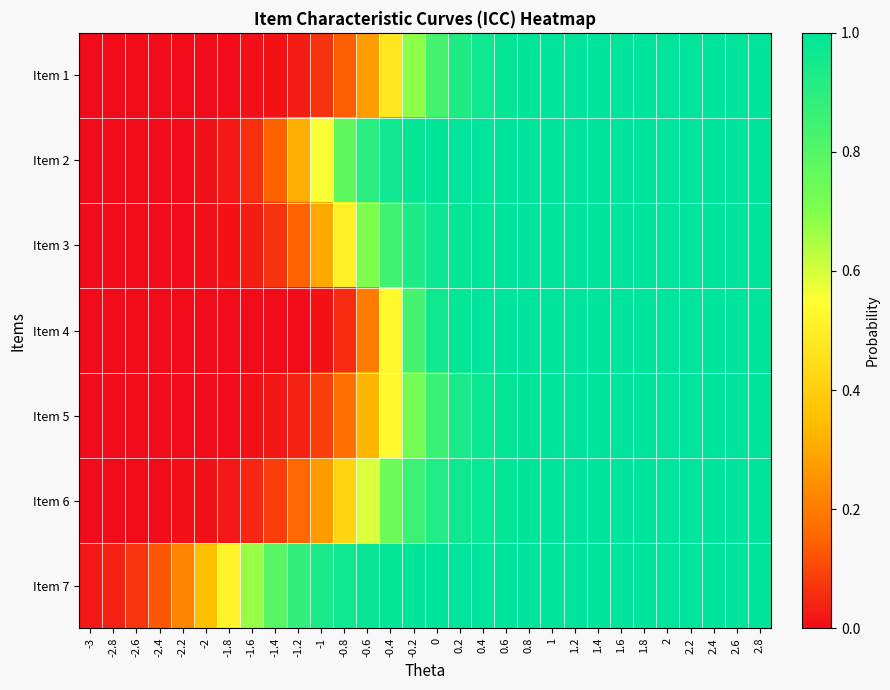

Which series has the largest total across all categories?

Item 7